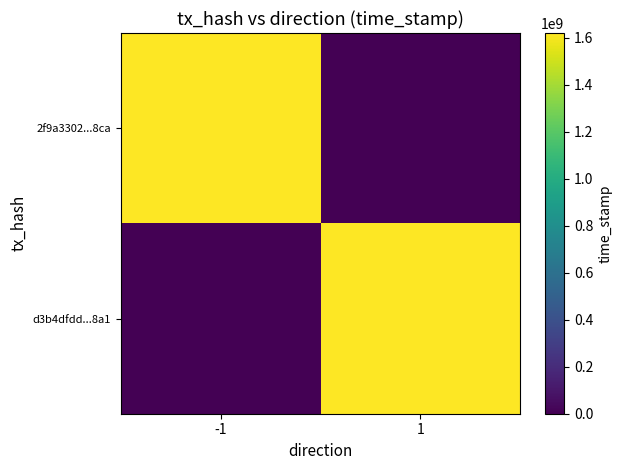

Which series has the largest range (max minus min)?

2f9a3302...8ca